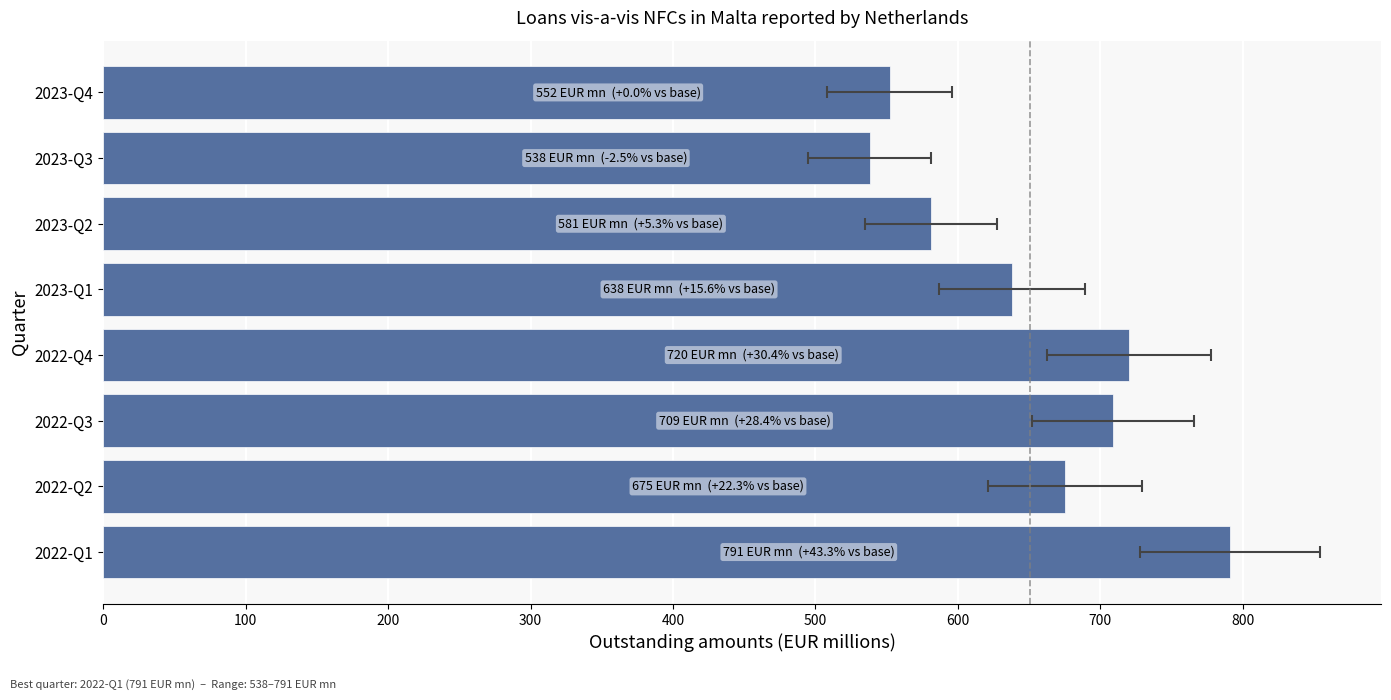

What is the sum of all values?

5204